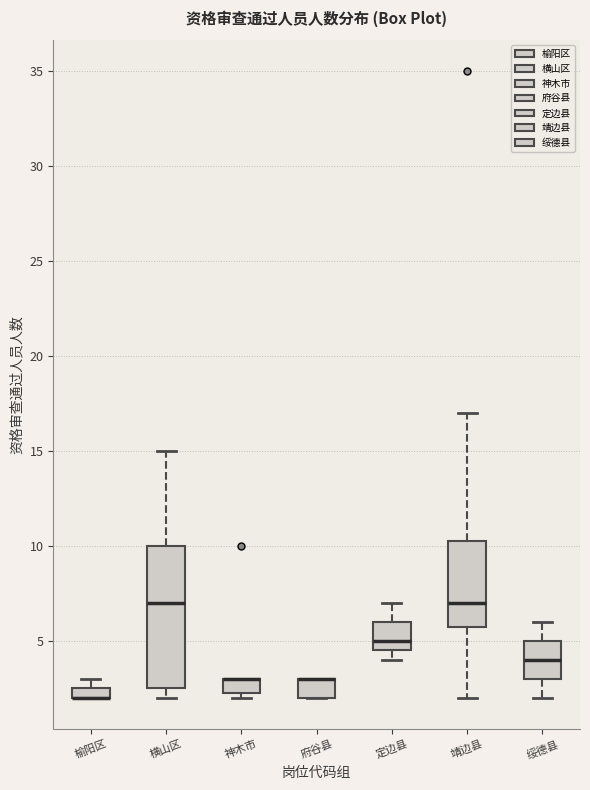

Which box is the tallest, from its lower edge to its upper edge?

横山区